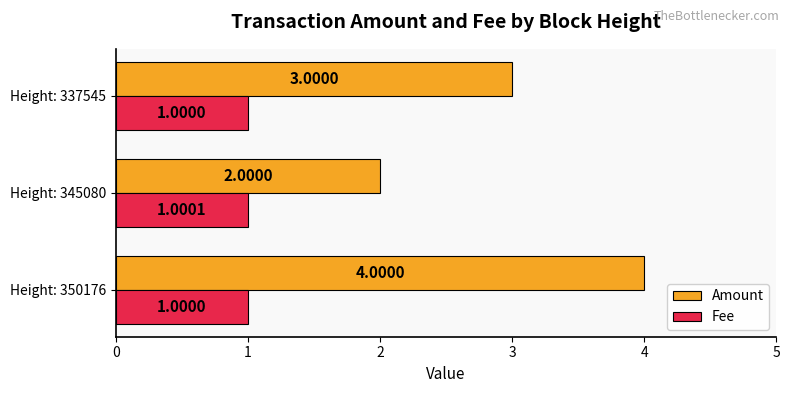

Which series has the largest total across all categories?

Amount